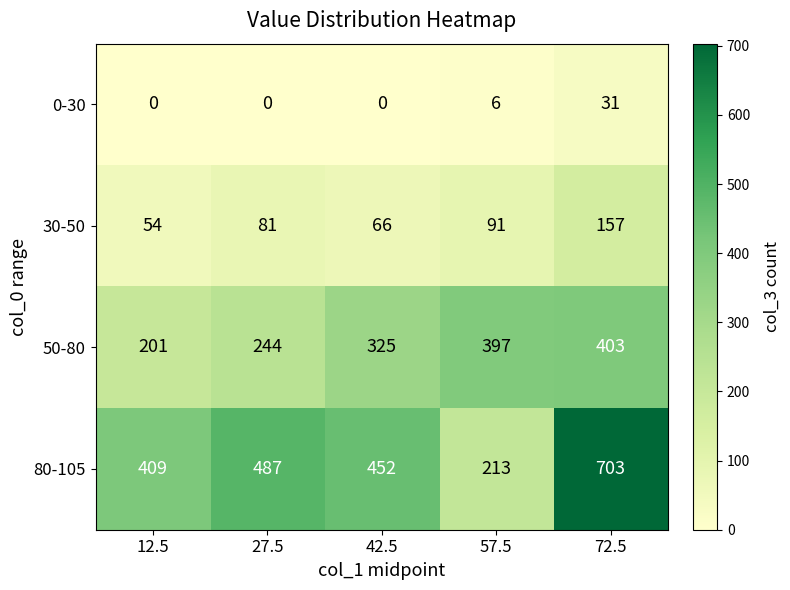

Which category has the highest value in the 30-50 series?

72.5